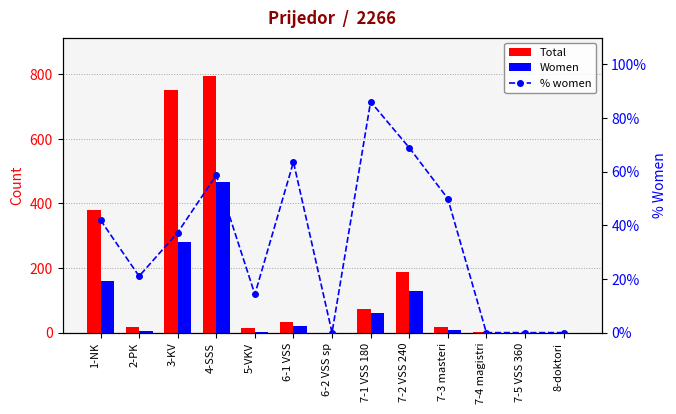

What is the label of the 6th bar from the left?

6-1 VSS